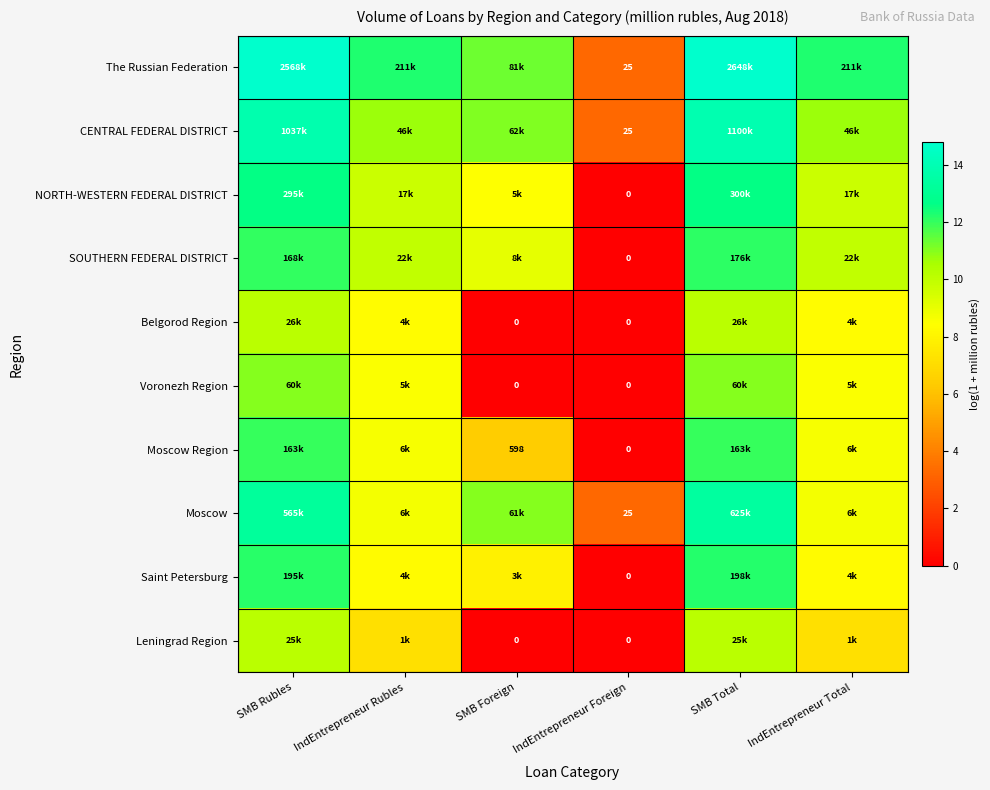

Rank the series by their maximum value, from highest to lowest.

The Russian Federation, CENTRAL FEDERAL DISTRICT, Moscow, NORTH-WESTERN FEDERAL DISTRICT, Saint Petersburg, SOUTHERN FEDERAL DISTRICT, Moscow Region, Voronezh Region, Belgorod Region, Leningrad Region